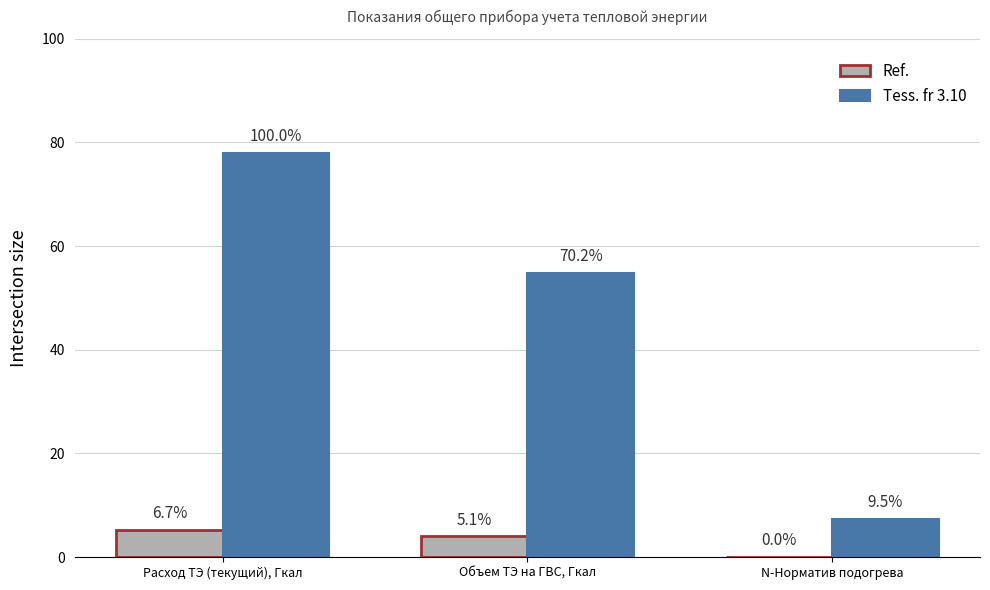

What is the difference between the Ref. values at Расход ТЭ (текущий), Гкал and N-Норматив подогрева?

5.2